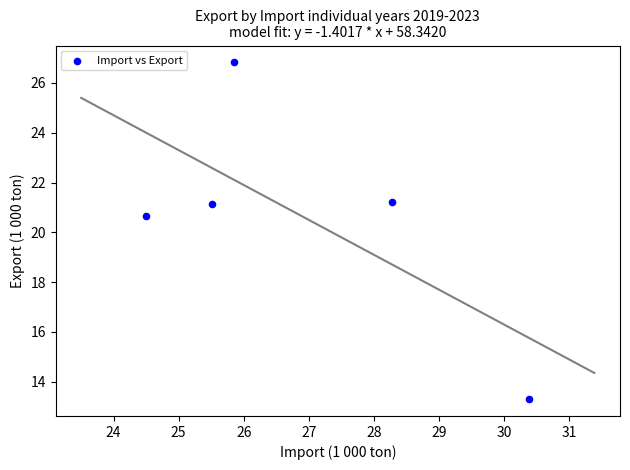

What Y value in the scatter plot is closest to 20?

20.7